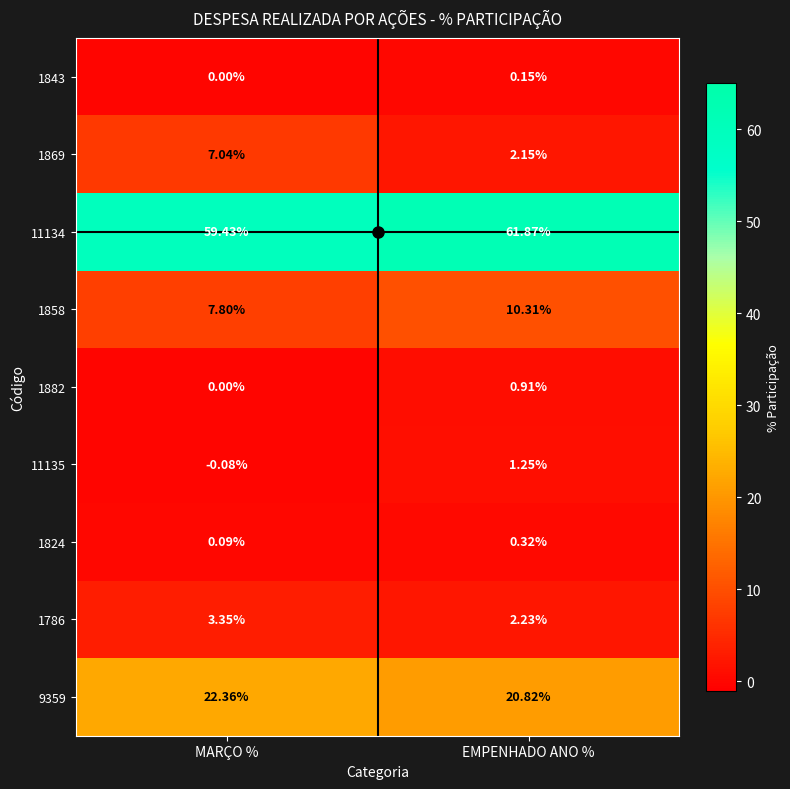

At which label is 1869 closest to 4?

EMPENHADO ANO %